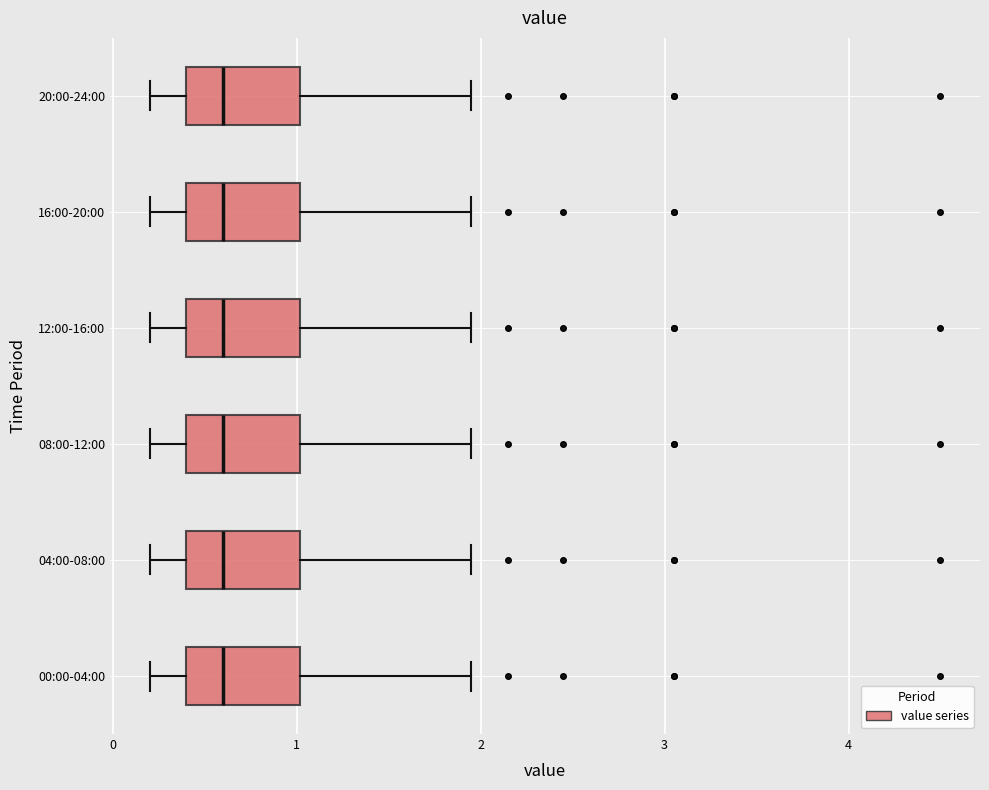

Reading bottom to top, transcribe this box plot: for each box, give where its median line is, the range the box spans, and where its two whiskers end, as read against the x-axis. The values are not printed on the chart, so give them approximately, as read against the axis.

00:00-04:00: median 0.6, box 0.4 to 1.0, whiskers 0.2 to 2.0
04:00-08:00: median 0.6, box 0.4 to 1.0, whiskers 0.2 to 2.0
08:00-12:00: median 0.6, box 0.4 to 1.0, whiskers 0.2 to 2.0
12:00-16:00: median 0.6, box 0.4 to 1.0, whiskers 0.2 to 2.0
16:00-20:00: median 0.6, box 0.4 to 1.0, whiskers 0.2 to 2.0
20:00-24:00: median 0.6, box 0.4 to 1.0, whiskers 0.2 to 2.0